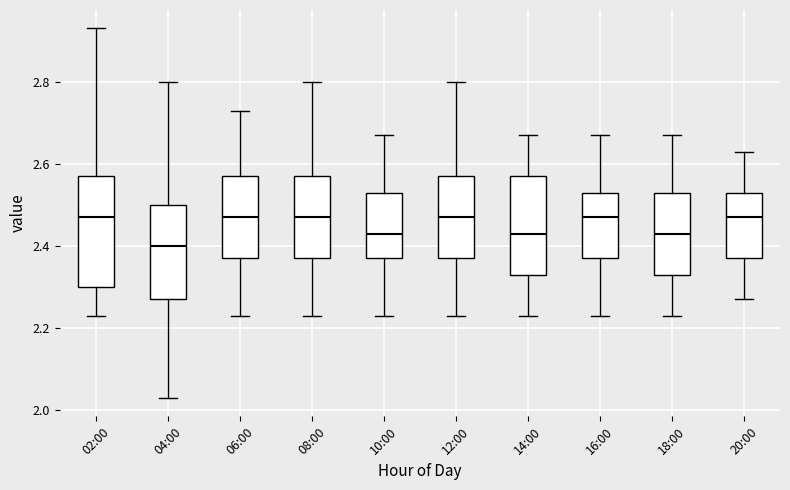

Reading left to right, read every box against the y-axis: the position of its median line, the range the box covers, and the ends of its whiskers. The values are not printed on the chart, so give them approximately, as read against the axis.

02:00: median 2.48, box 2.30 to 2.58, whiskers 2.24 to 2.94
04:00: median 2.40, box 2.28 to 2.50, whiskers 2.04 to 2.80
06:00: median 2.48, box 2.38 to 2.58, whiskers 2.24 to 2.74
08:00: median 2.48, box 2.38 to 2.58, whiskers 2.24 to 2.80
10:00: median 2.44, box 2.38 to 2.54, whiskers 2.24 to 2.68
12:00: median 2.48, box 2.38 to 2.58, whiskers 2.24 to 2.80
14:00: median 2.44, box 2.34 to 2.58, whiskers 2.24 to 2.68
16:00: median 2.48, box 2.38 to 2.54, whiskers 2.24 to 2.68
18:00: median 2.44, box 2.34 to 2.54, whiskers 2.24 to 2.68
20:00: median 2.48, box 2.38 to 2.54, whiskers 2.28 to 2.64